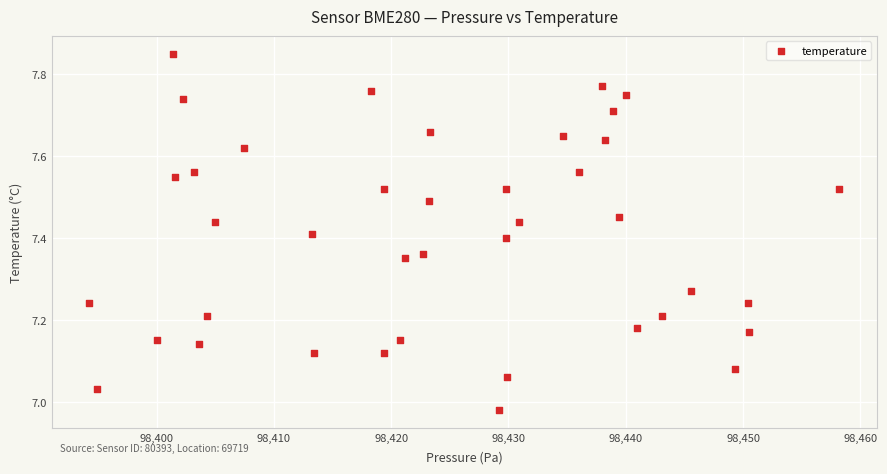

What is the range of X values (max minus min)?

63.9